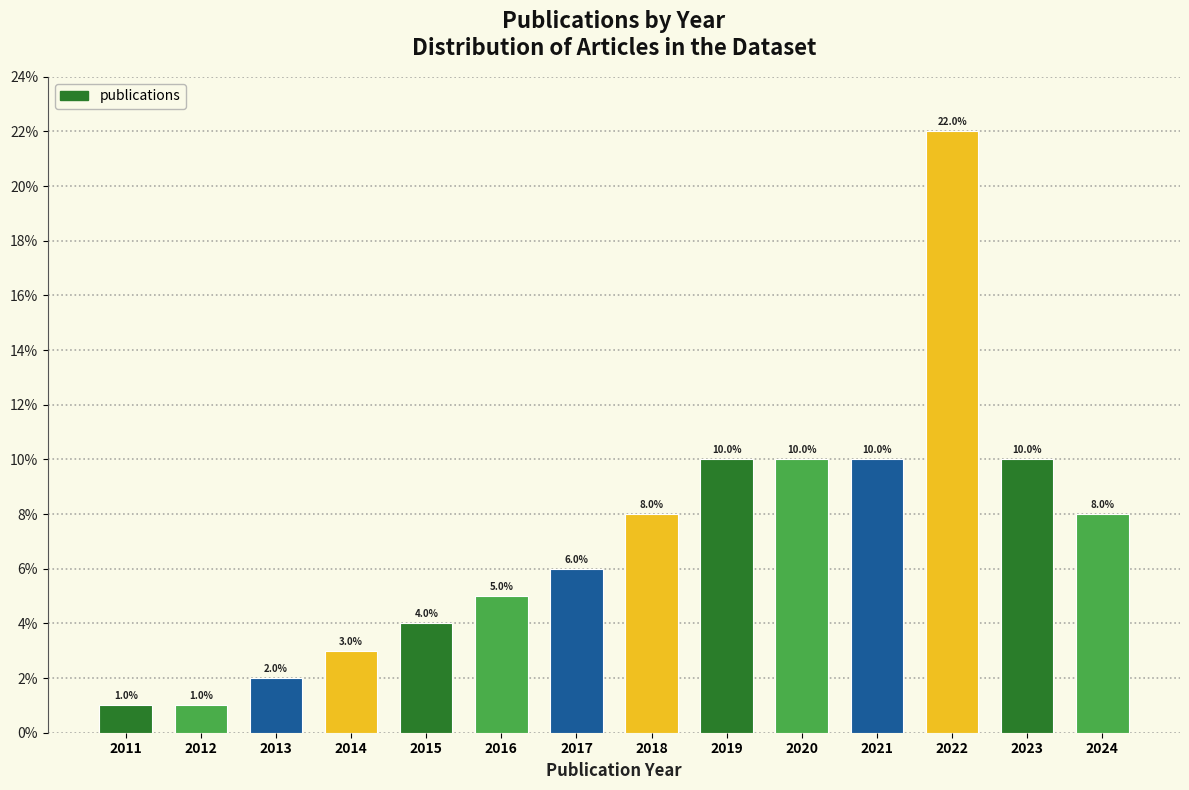

Reading right to left, transcribe all the data shown in this chart.

2024=8	2023=10	2022=22	2021=10	2020=10	2019=10	2018=8	2017=6	2016=5	2015=4	2014=3	2013=2	2012=1	2011=1